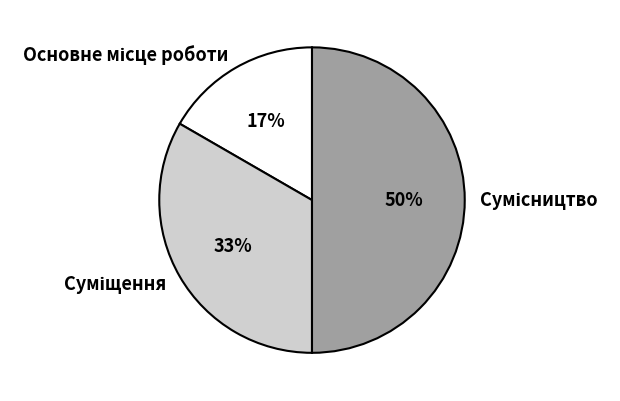

To the nearest percent, what is the average slice percentage?

33%